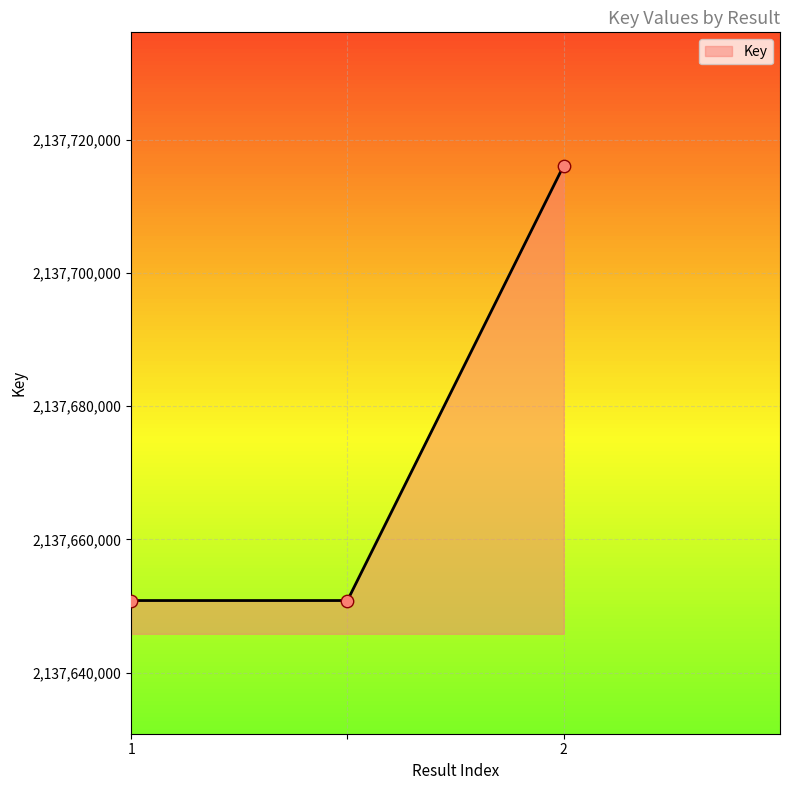

What is the difference between the maximum and minimum values?

65324